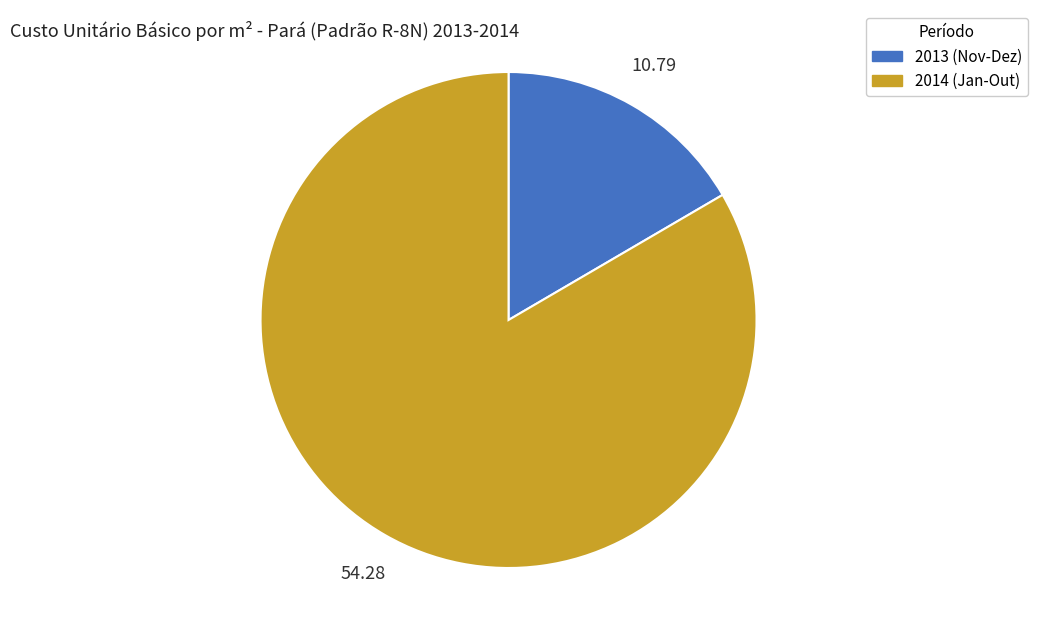

Does any single category account for the majority?

Yes